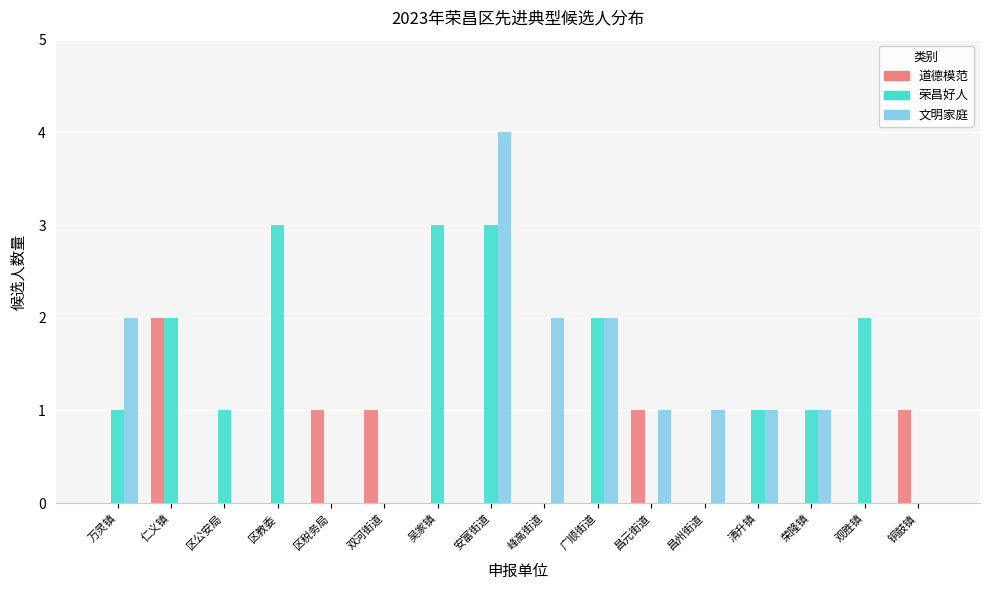

The 荣昌好人 series shows -2 at 昌州街道. True or false?

False